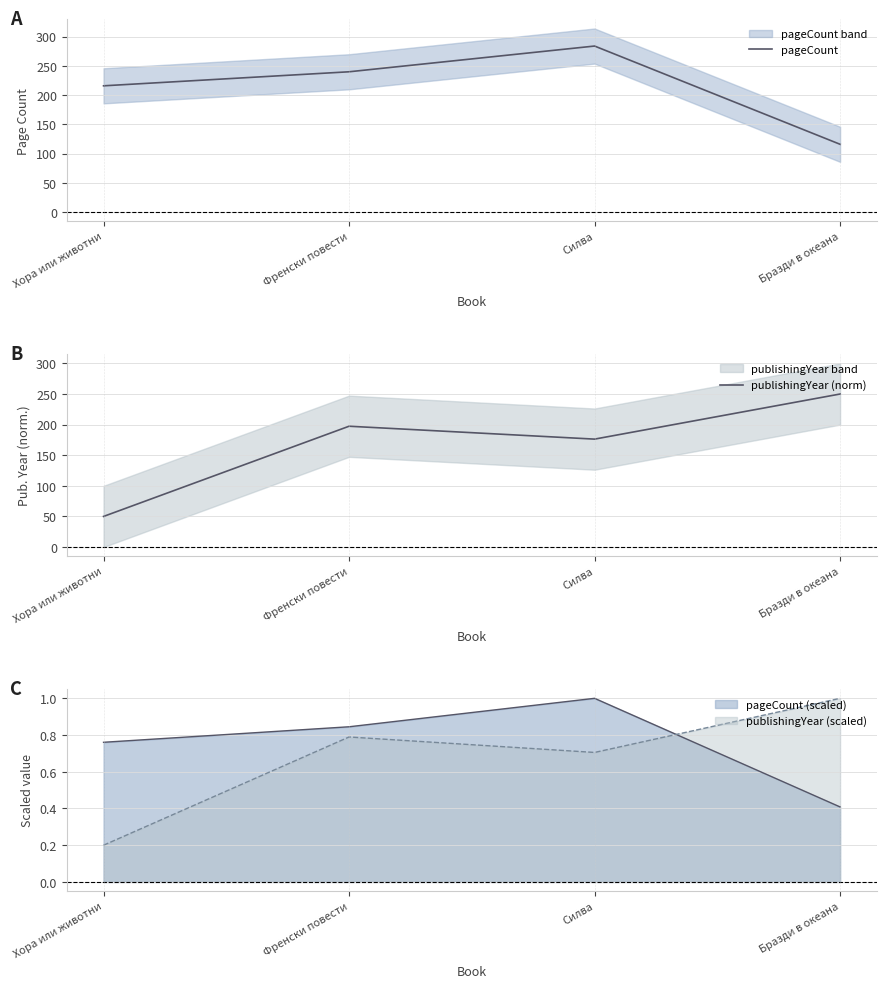

At Бразди в океана, list the series in order from largest to smallest.

publishingYear (norm), pageCount